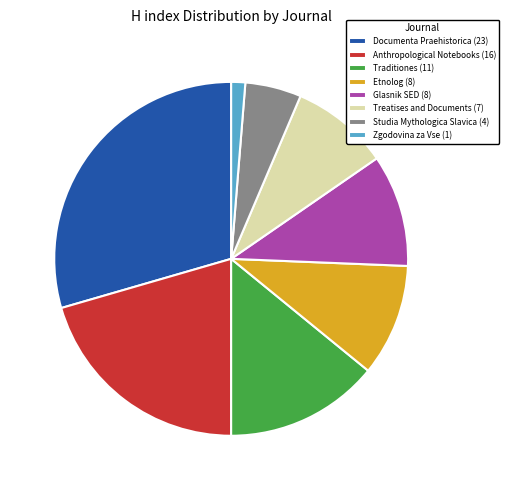

Do Glasnik SED (8) and Documenta Praehistorica (23) together represent more than half of the pie?

No